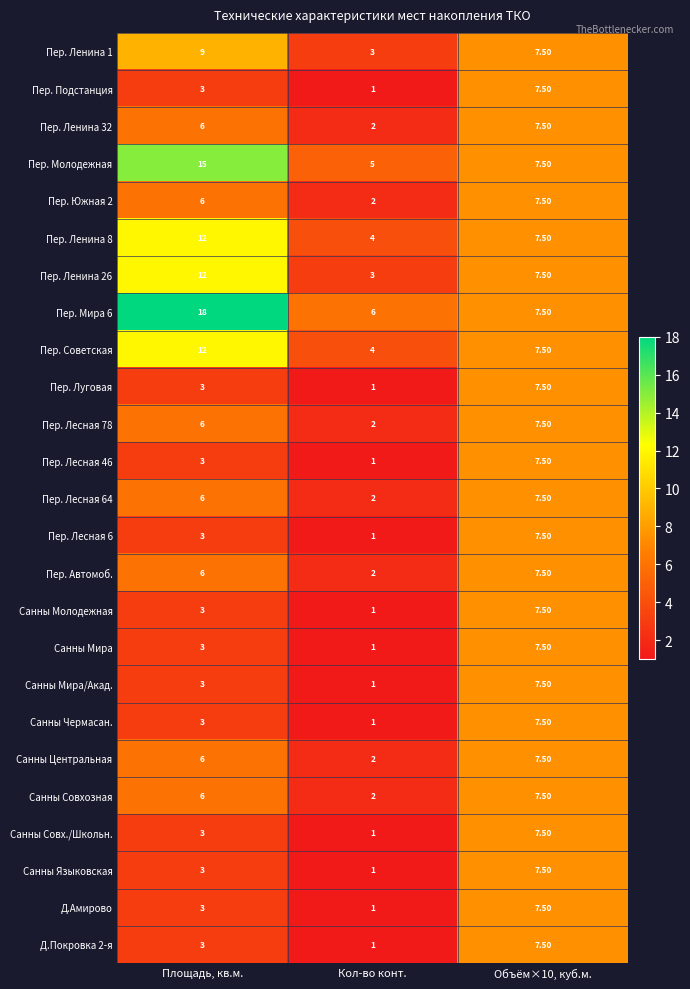

What is the average value of the Санны Центральная series?

5.2